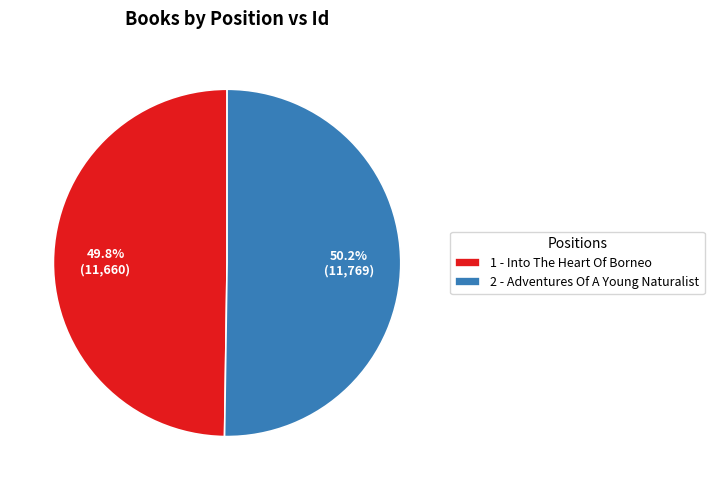

What portion of the pie excludes 2 - Adventures Of A Young Naturalist?

49.8%